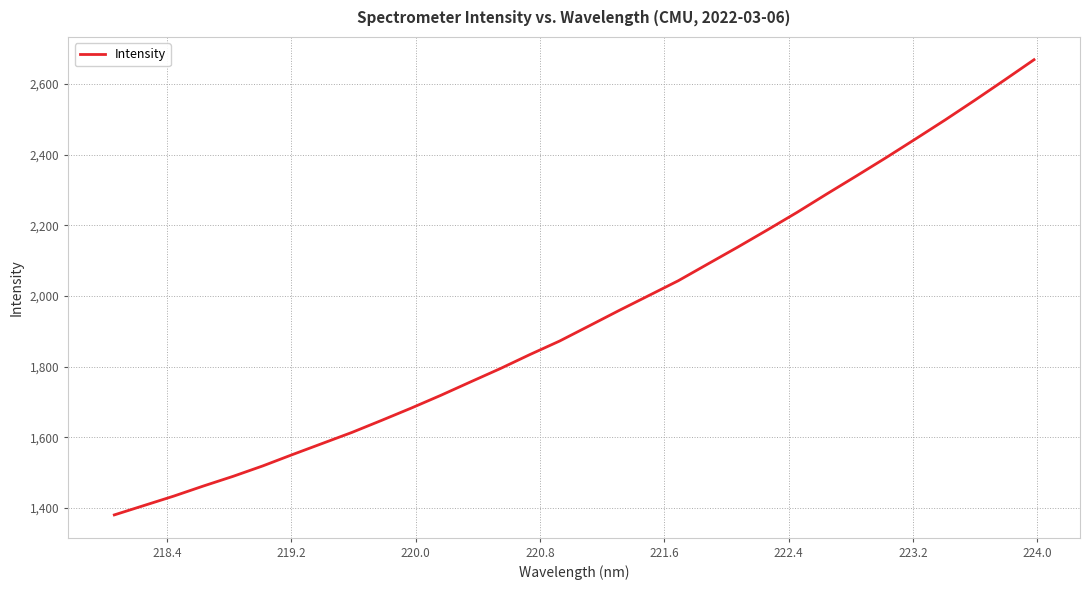

What is the difference between the maximum and minimum values?

1288.2